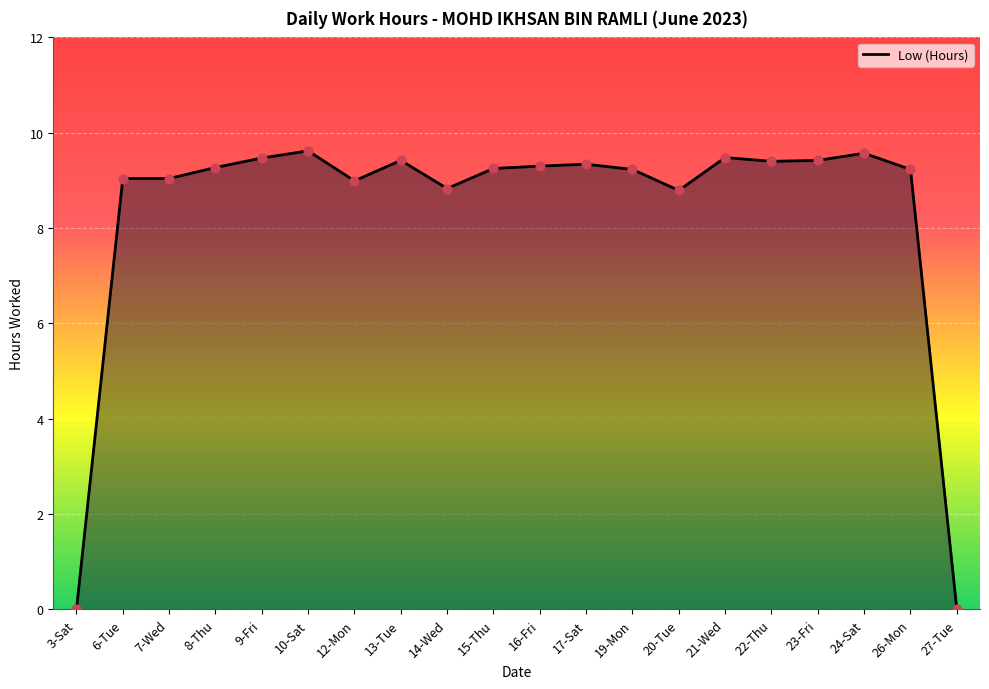

Which has a higher value, 26-Mon or 17-Sat?

17-Sat